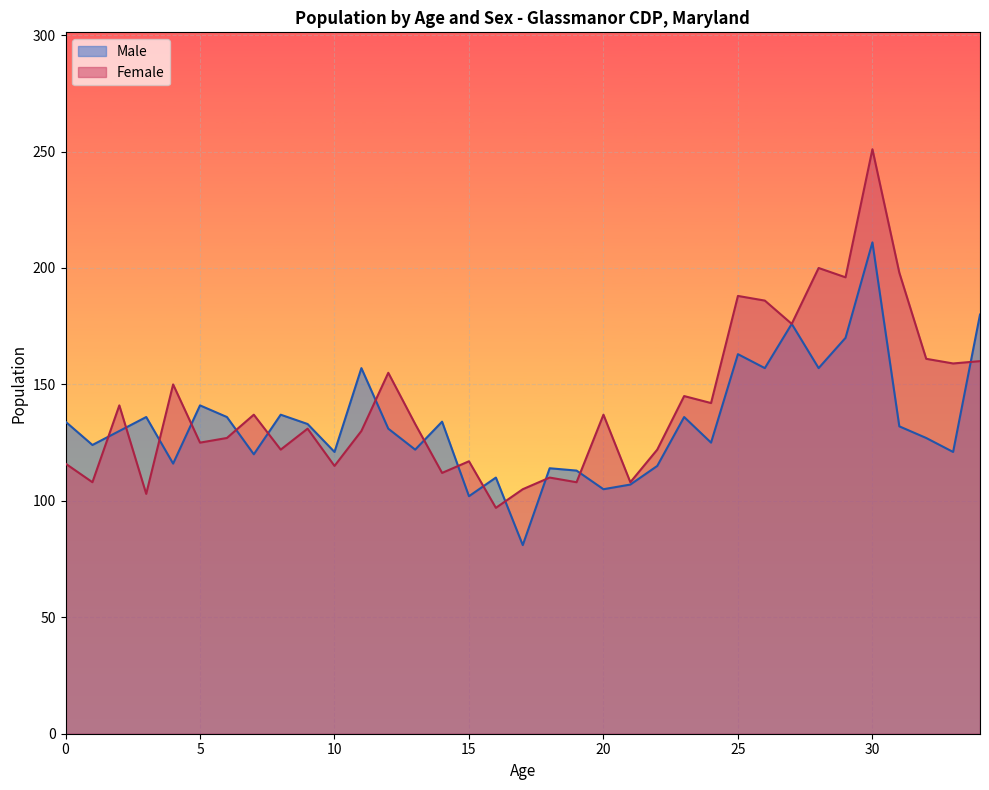

True or false: Male has more than 1 interior local peaks.

True